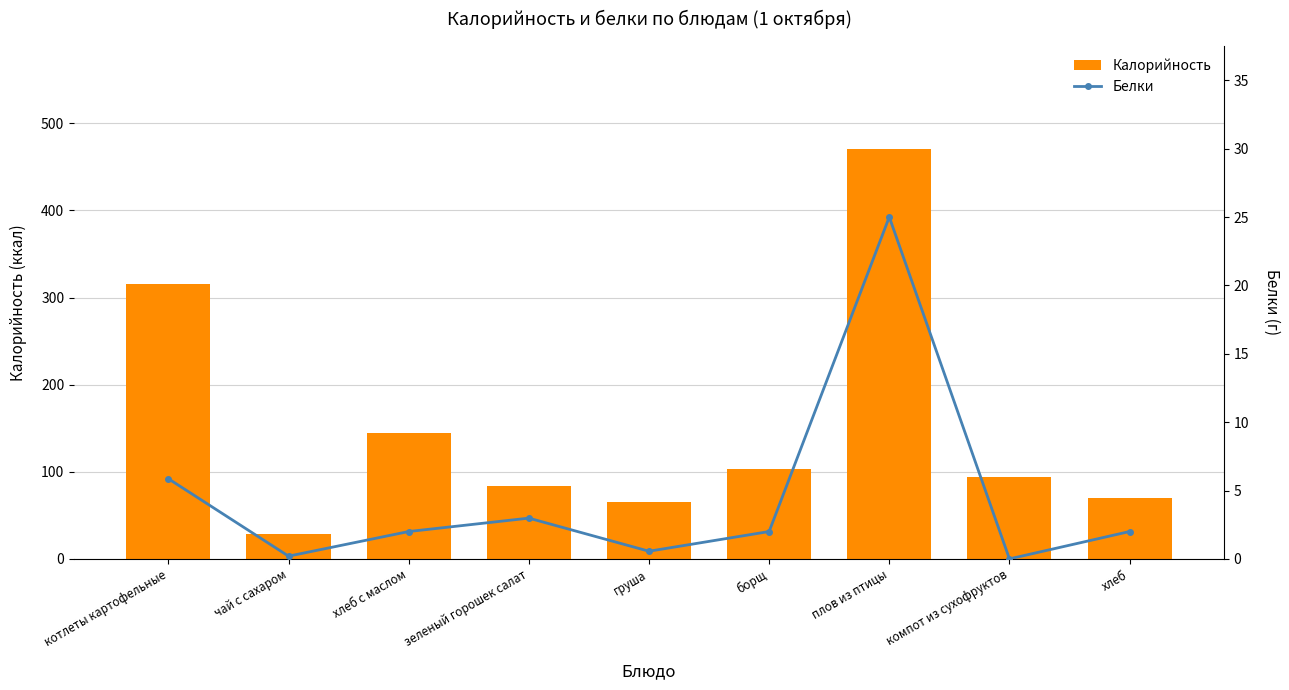

Between компот из сухофруктов and котлеты картофельные, which is larger?

котлеты картофельные